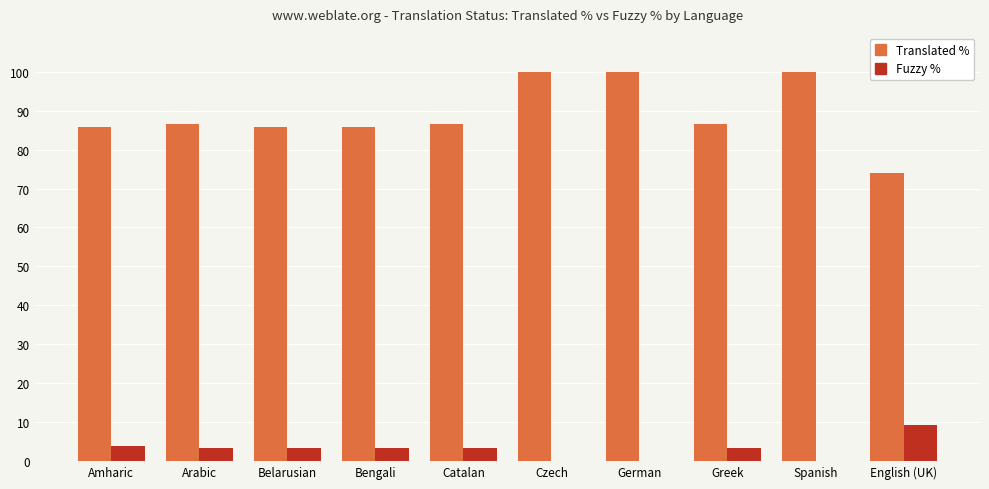

The Fuzzy % series shows 3.4 at Greek. True or false?

True